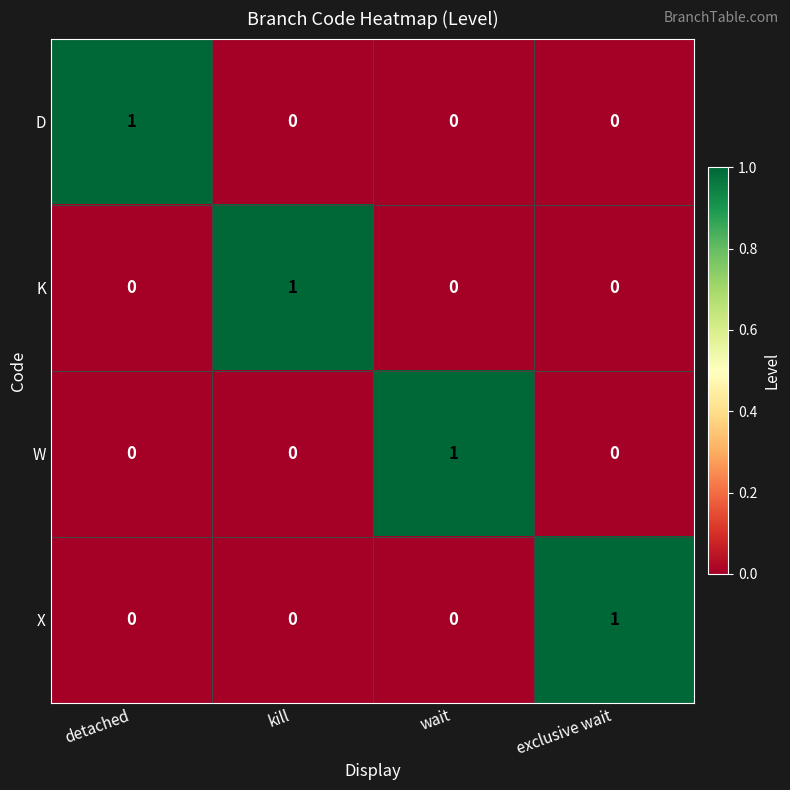

What is the spread (max minus min) of values at kill?

1